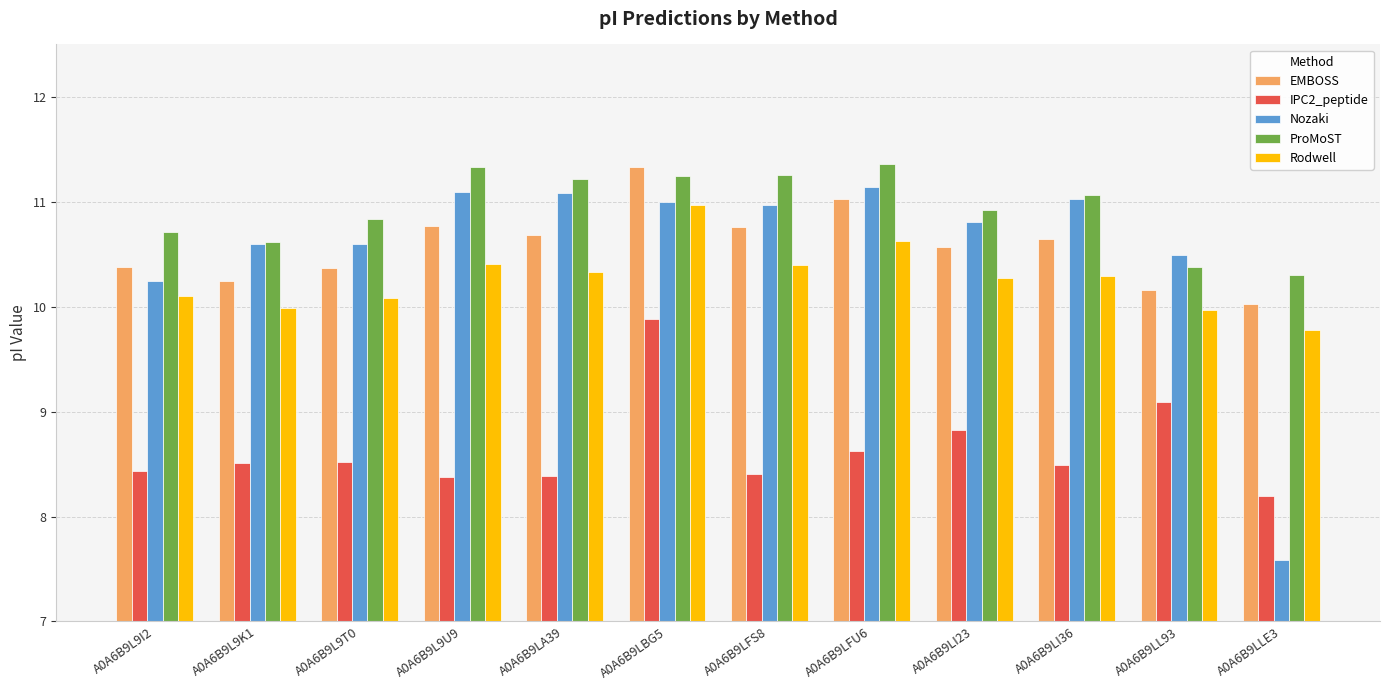

At which category does the chart reach its minimum across all series?

A0A6B9LLE3